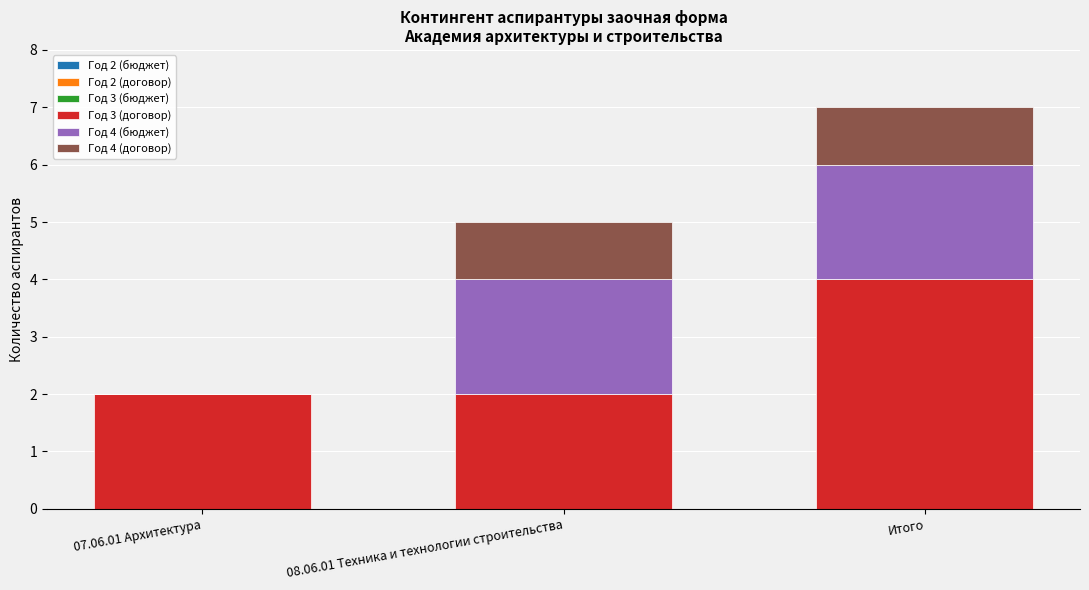

At which category is the sum across all series the highest?

Итого